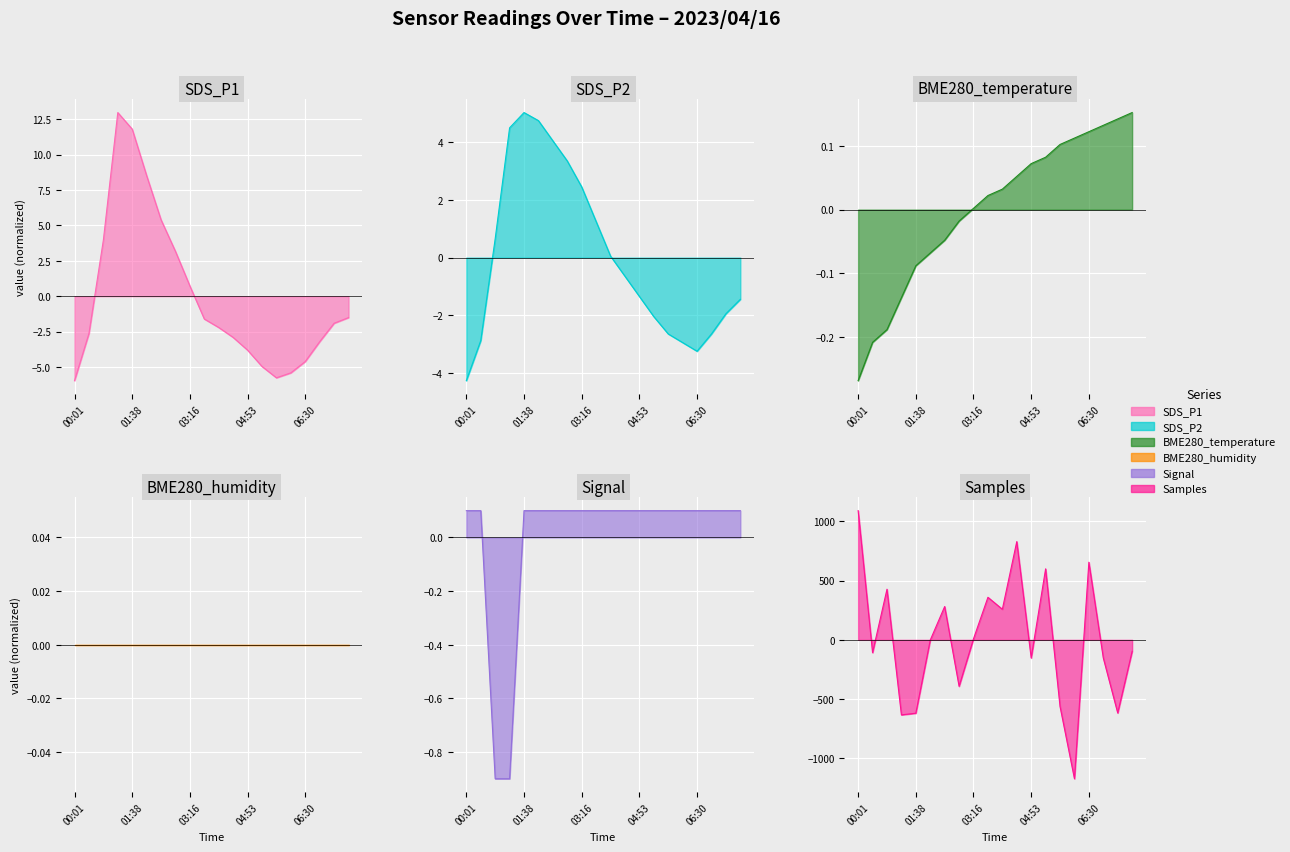

What is the smallest value displayed?

-1172.0